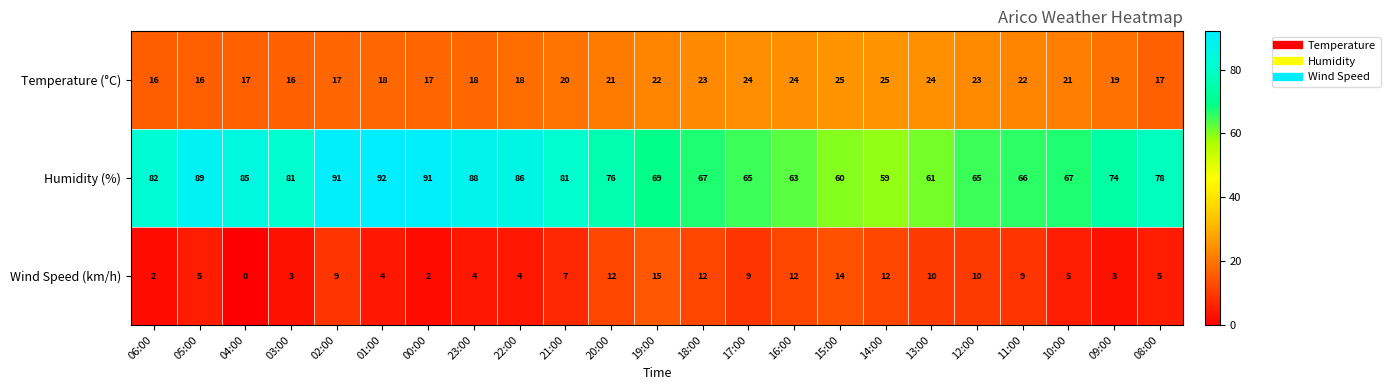

Which category has the highest value across all series?

01:00